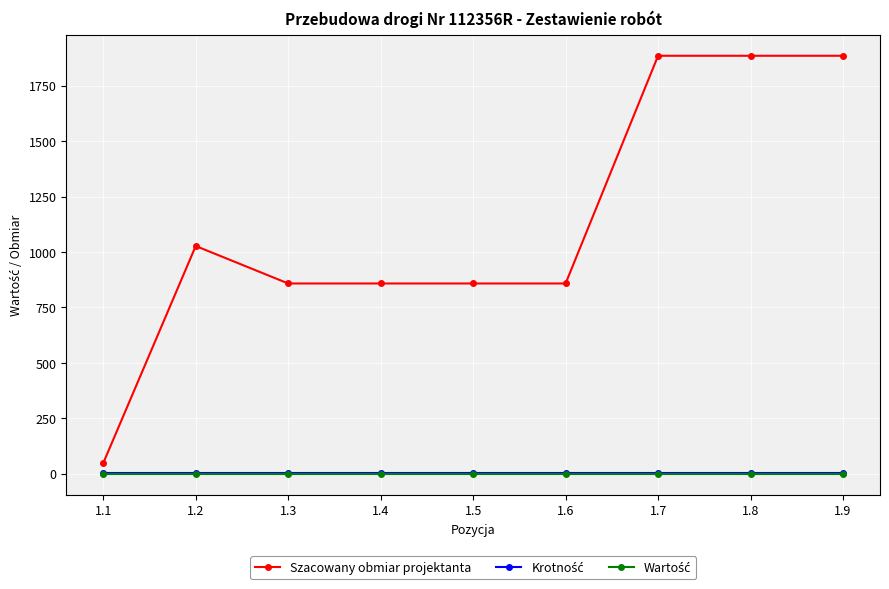

Which series has the widest spread of values?

Szacowany obmiar projektanta